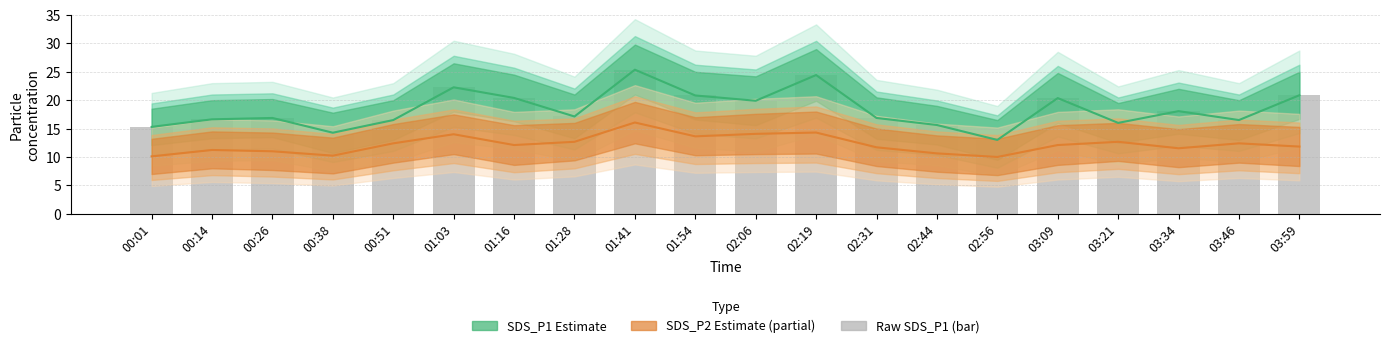

How many values exceed 17?

10